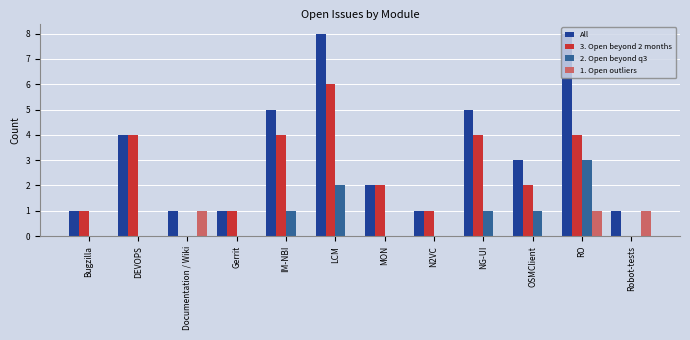

At which label does 2. Open beyond q3 reach its peak?

RO